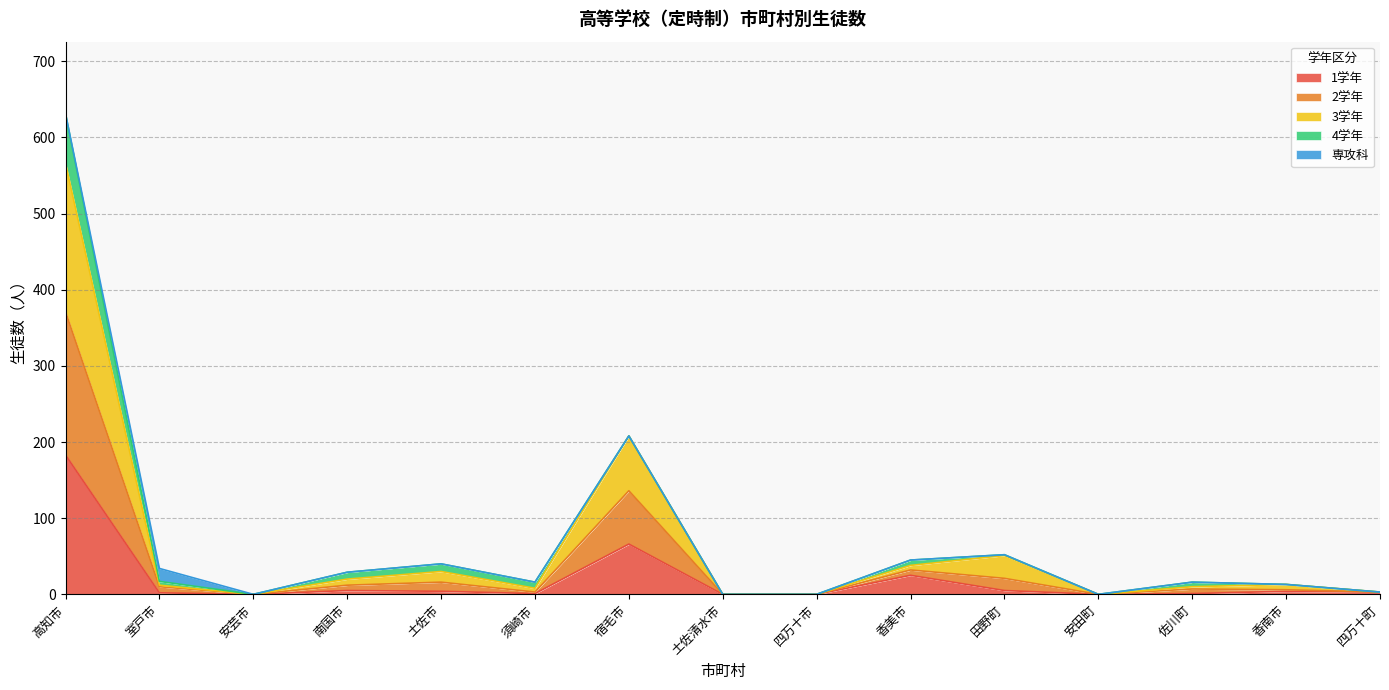

Which category has the highest value in the 1学年 series?

高知市